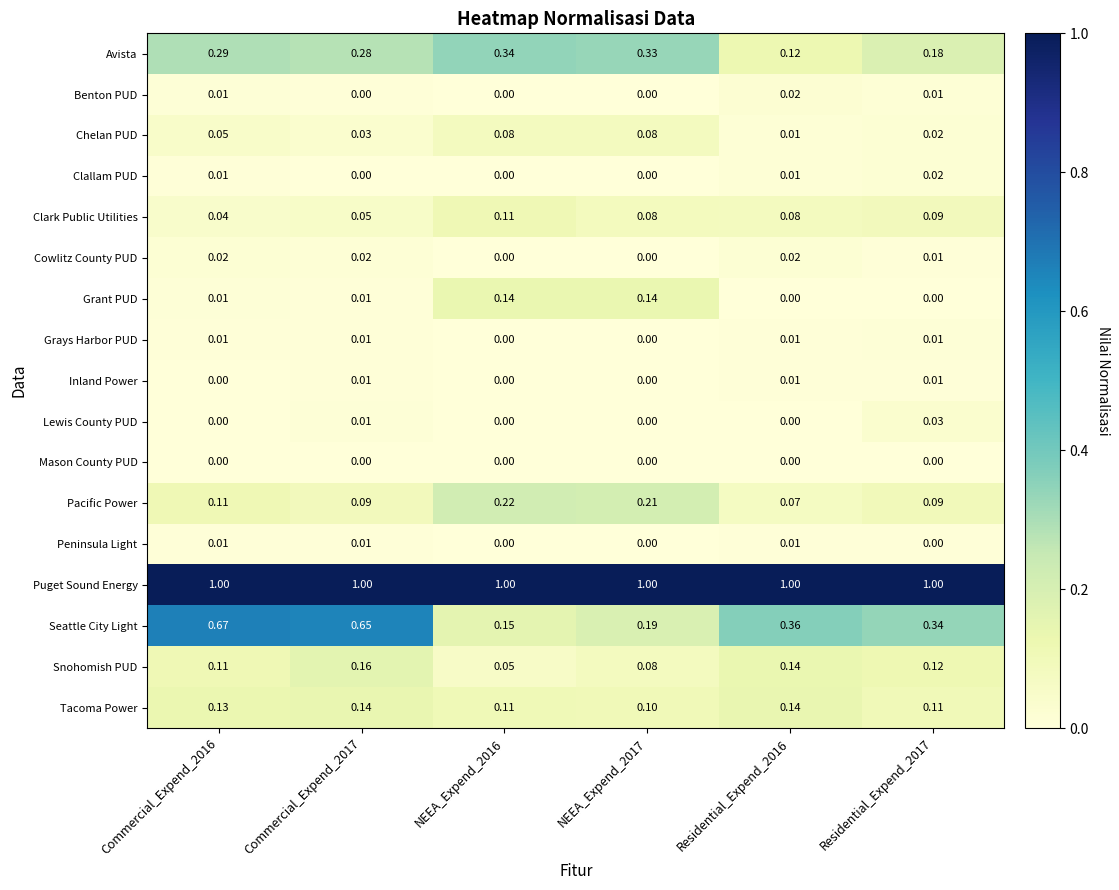

How many categories are shown in the chart?

6